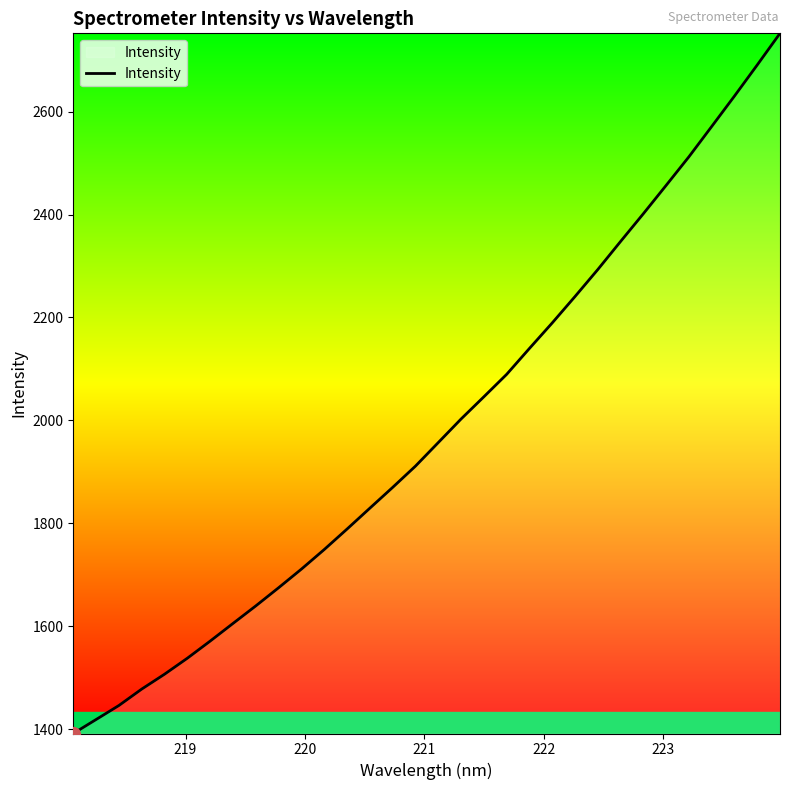

What is the sum of all values?

63447.6